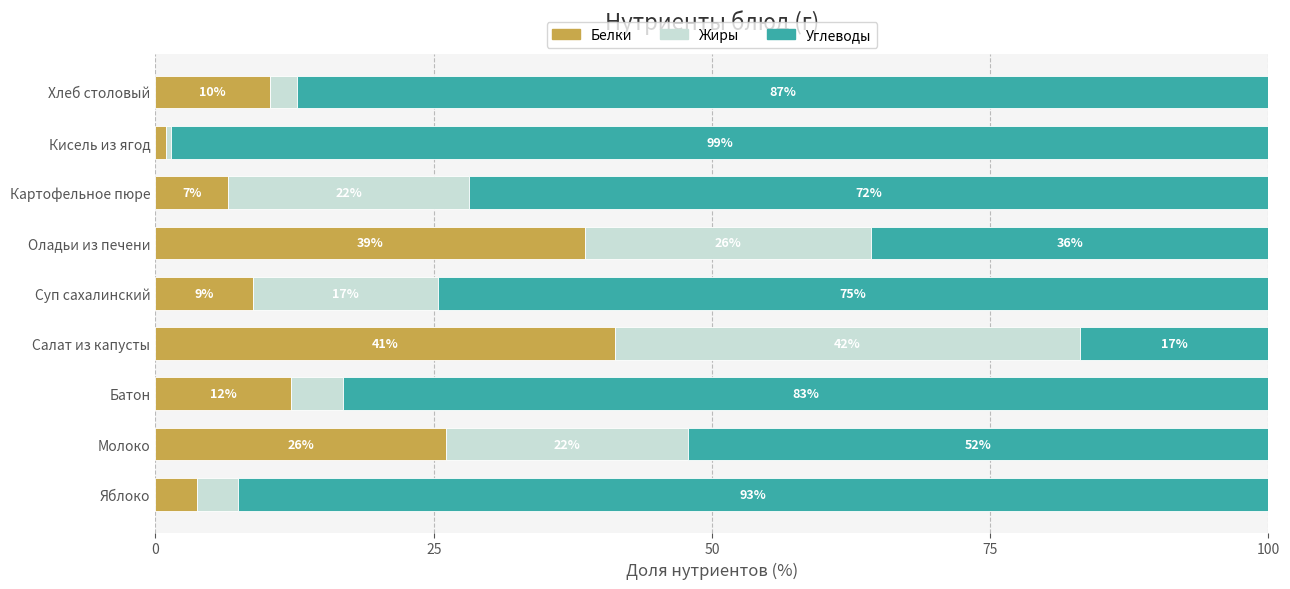

How many data points in Белки are above 10?

5